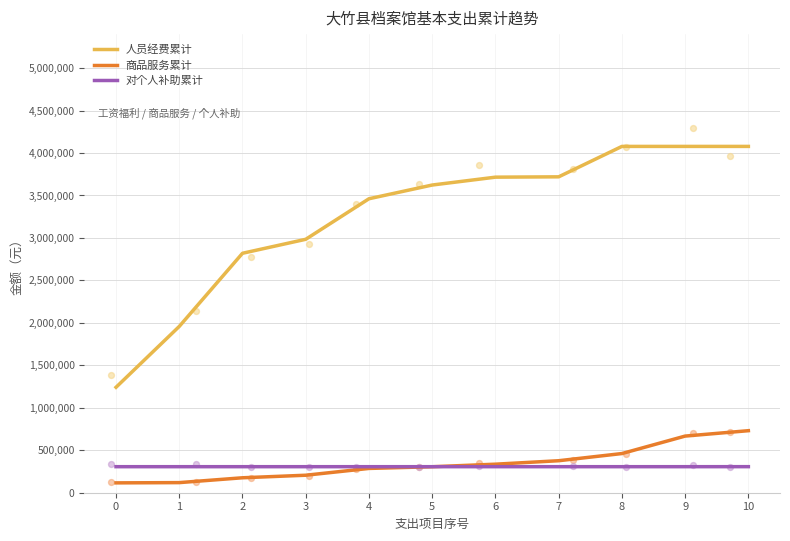

Is the value of 对个人补助累计 at 2 greater than the value of 商品服务累计 at 5?

Yes